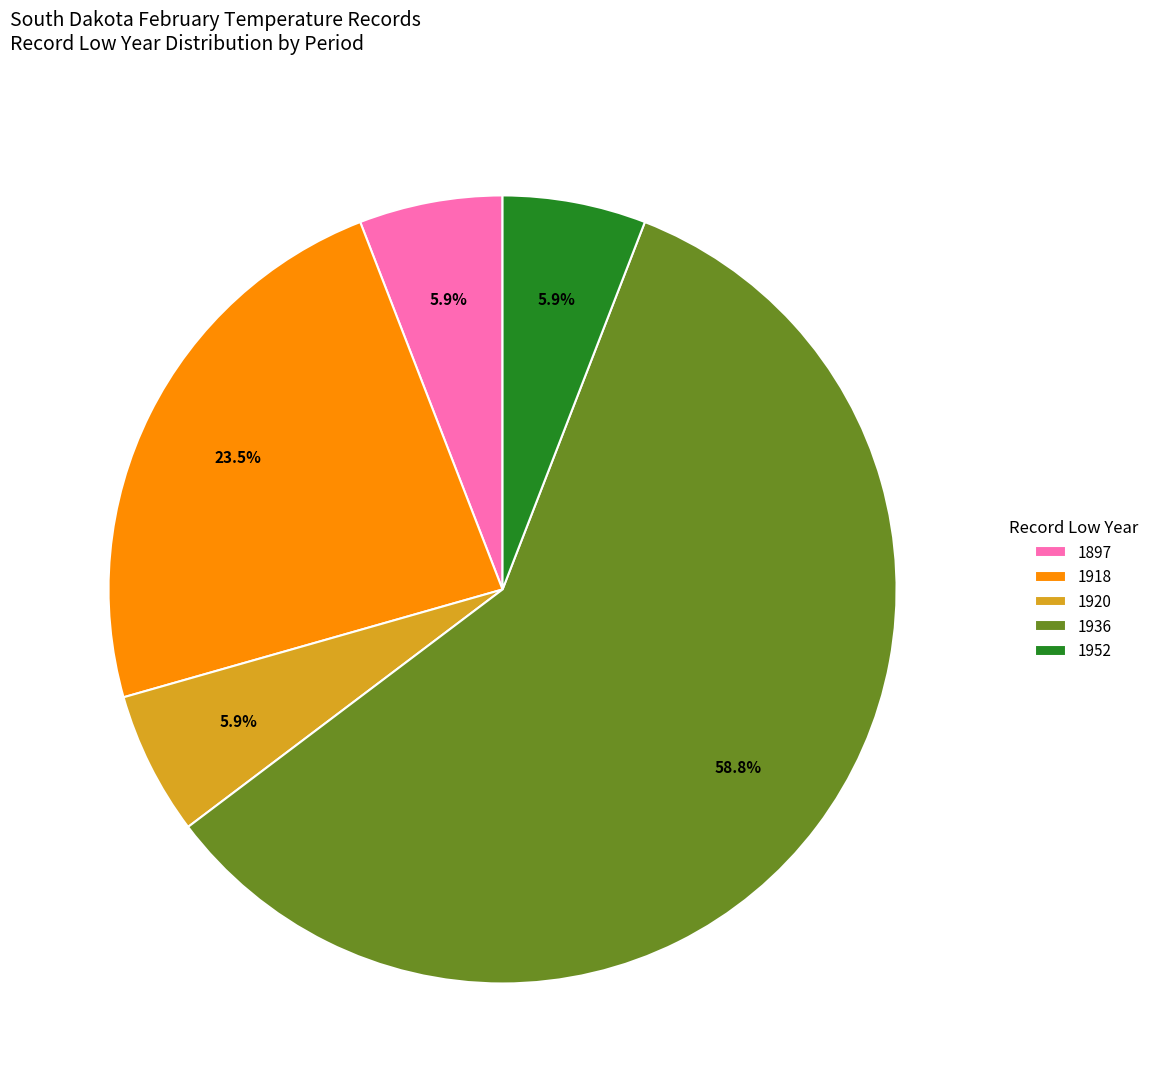

Is 1918 the majority of the pie?

No